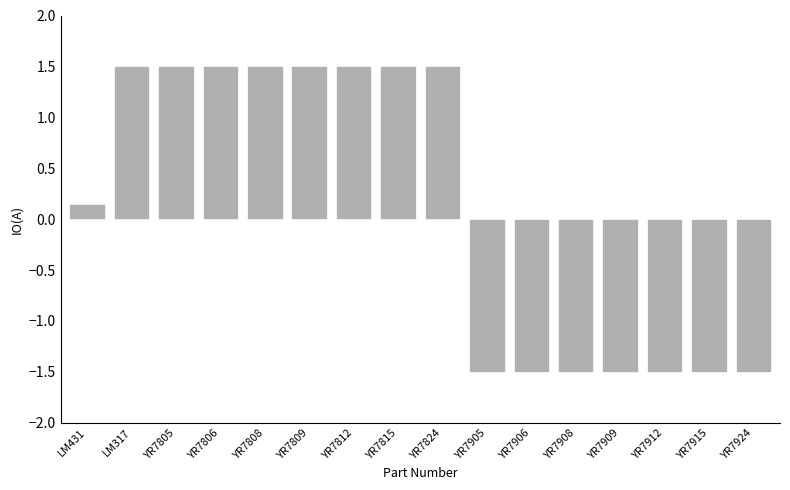

What is the minimum value shown in the chart?

-1.5